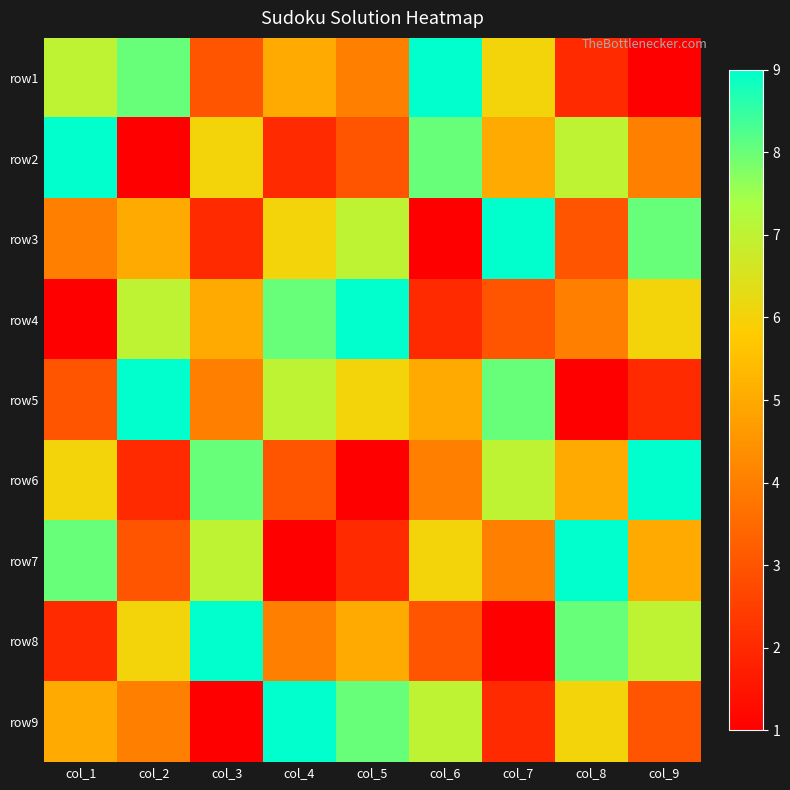

Reading right to left, extract all data points from this chart.

row1: col_9=1	col_8=2	col_7=6	col_6=9	col_5=4	col_4=5	col_3=3	col_2=8	col_1=7
row2: col_9=4	col_8=7	col_7=5	col_6=8	col_5=3	col_4=2	col_3=6	col_2=1	col_1=9
row3: col_9=8	col_8=3	col_7=9	col_6=1	col_5=7	col_4=6	col_3=2	col_2=5	col_1=4
row4: col_9=6	col_8=4	col_7=3	col_6=2	col_5=9	col_4=8	col_3=5	col_2=7	col_1=1
row5: col_9=2	col_8=1	col_7=8	col_6=5	col_5=6	col_4=7	col_3=4	col_2=9	col_1=3
row6: col_9=9	col_8=5	col_7=7	col_6=4	col_5=1	col_4=3	col_3=8	col_2=2	col_1=6
row7: col_9=5	col_8=9	col_7=4	col_6=6	col_5=2	col_4=1	col_3=7	col_2=3	col_1=8
row8: col_9=7	col_8=8	col_7=1	col_6=3	col_5=5	col_4=4	col_3=9	col_2=6	col_1=2
row9: col_9=3	col_8=6	col_7=2	col_6=7	col_5=8	col_4=9	col_3=1	col_2=4	col_1=5